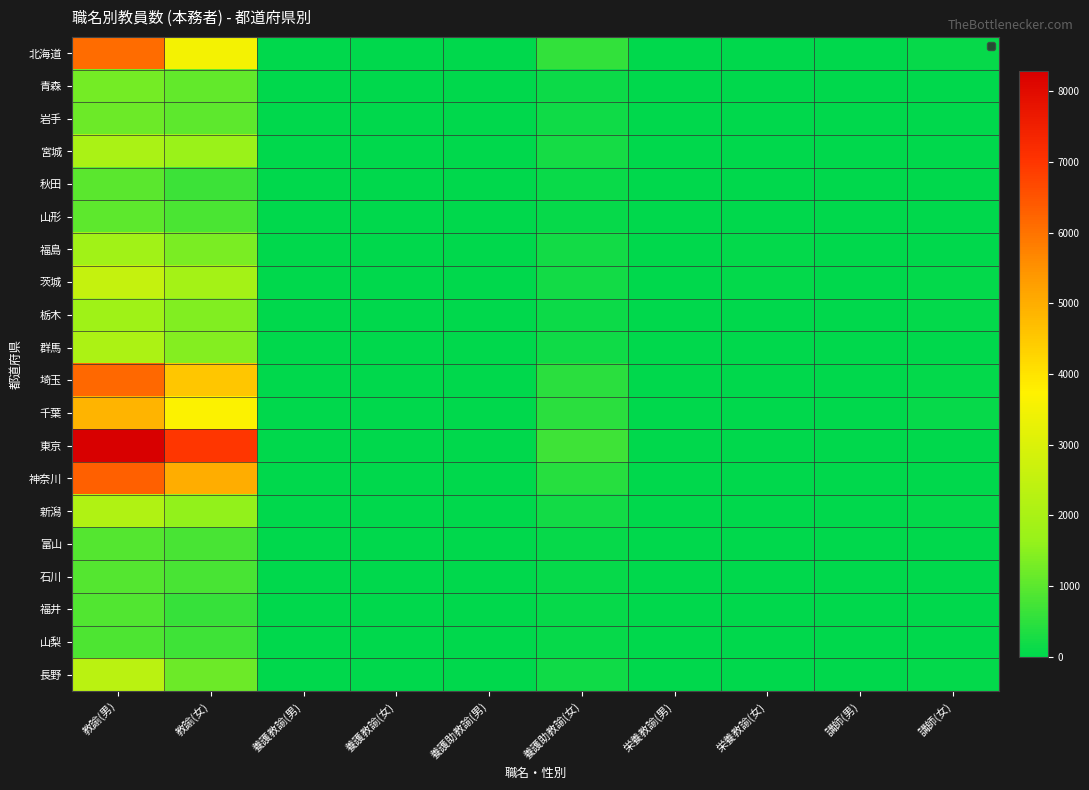

What is the greatest value displayed?

8286